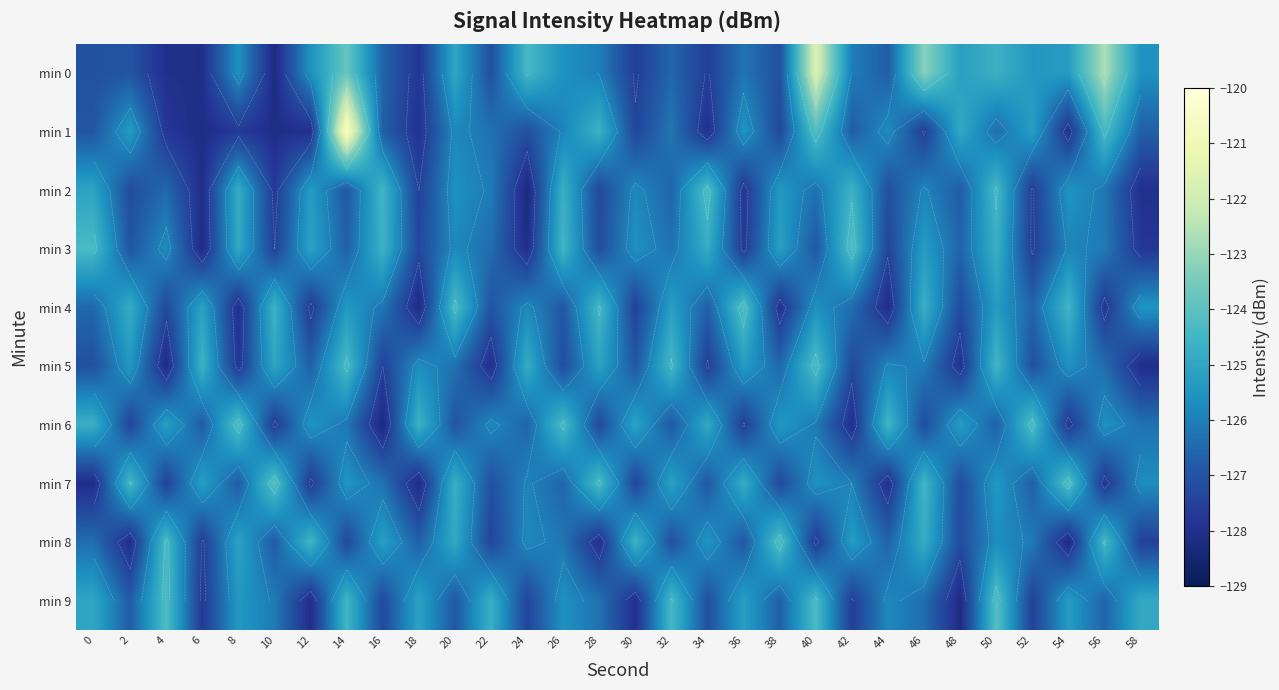

At which label does min 4 reach its peak?

36